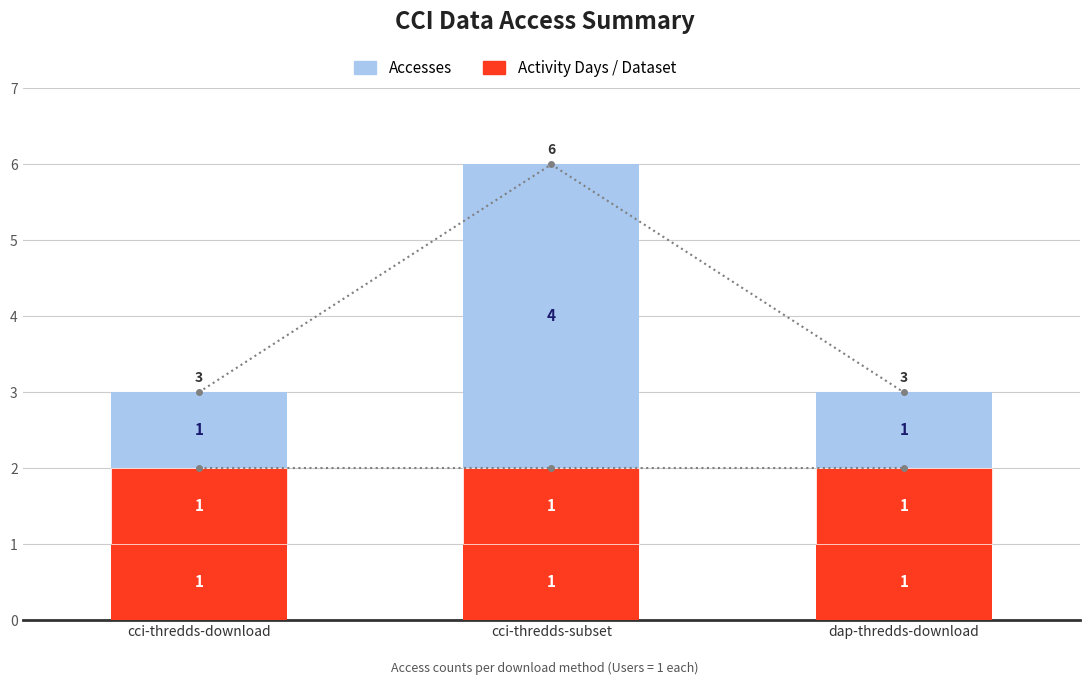

List the labels in order of Activity Days value, smallest first.

cci-thredds-download, cci-thredds-subset, dap-thredds-download